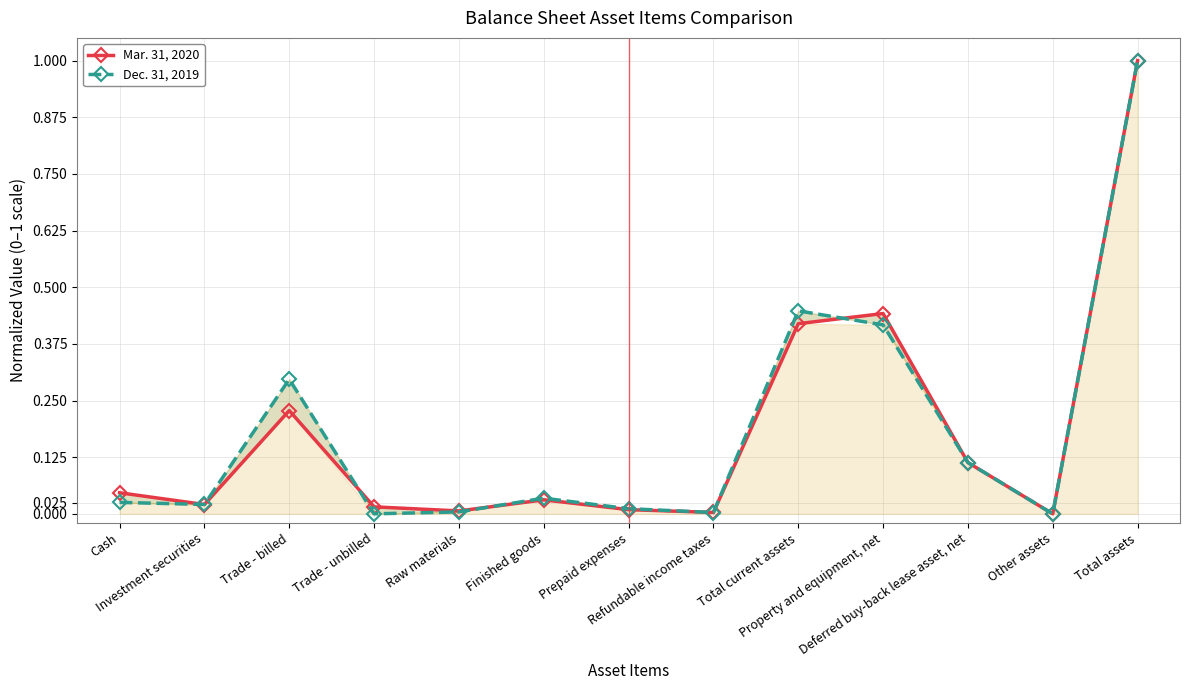

At which category does Dec. 31, 2019 reach its first local valley?

Investment securities